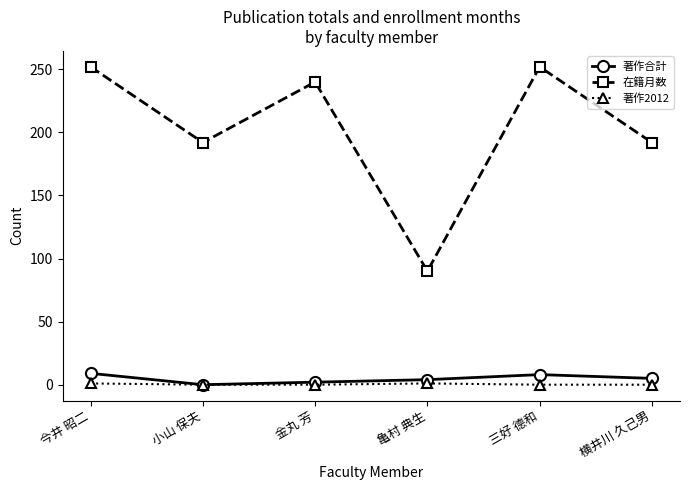

True or false: 在籍月数 and 著作合計 intersect in this chart.

False